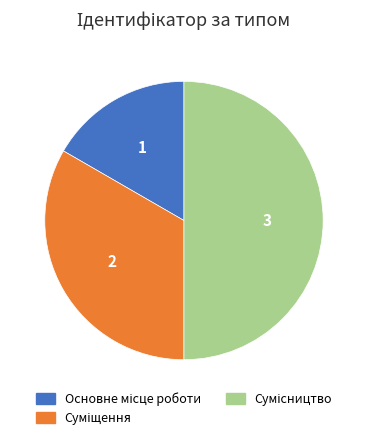

Rank the categories by value from lowest to highest.

Основне місце роботи, Суміщення, Сумісництво